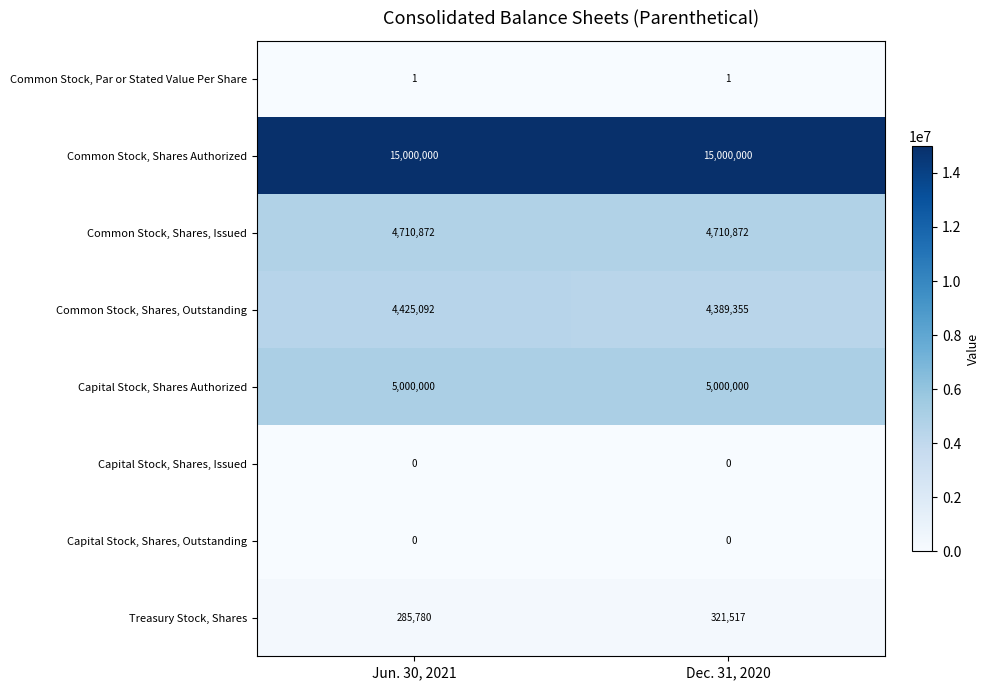

Rank the categories by Treasury Stock, Shares value from highest to lowest.

Dec. 31, 2020, Jun. 30, 2021